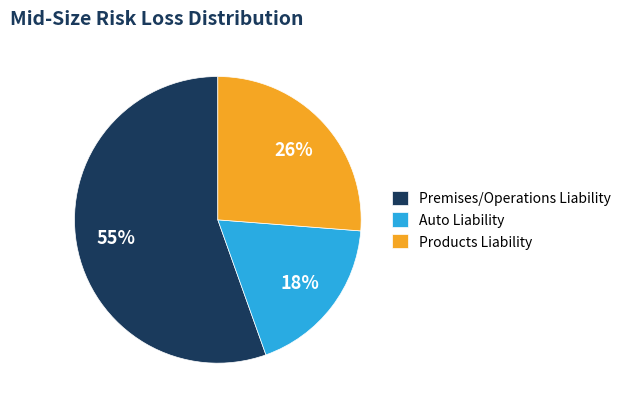

What is the majority slice?

Premises/Operations Liability